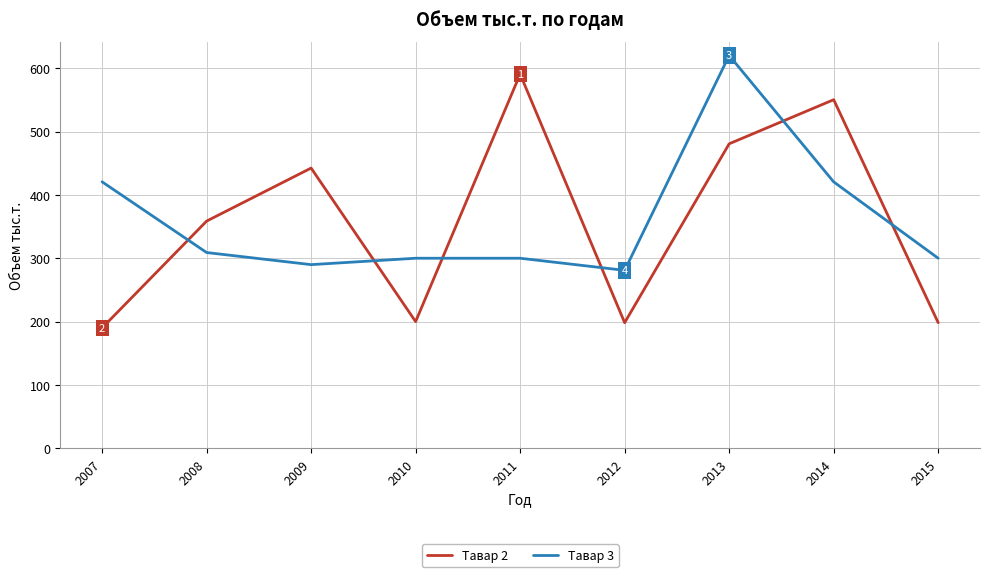

What is the smallest value displayed?

190.0